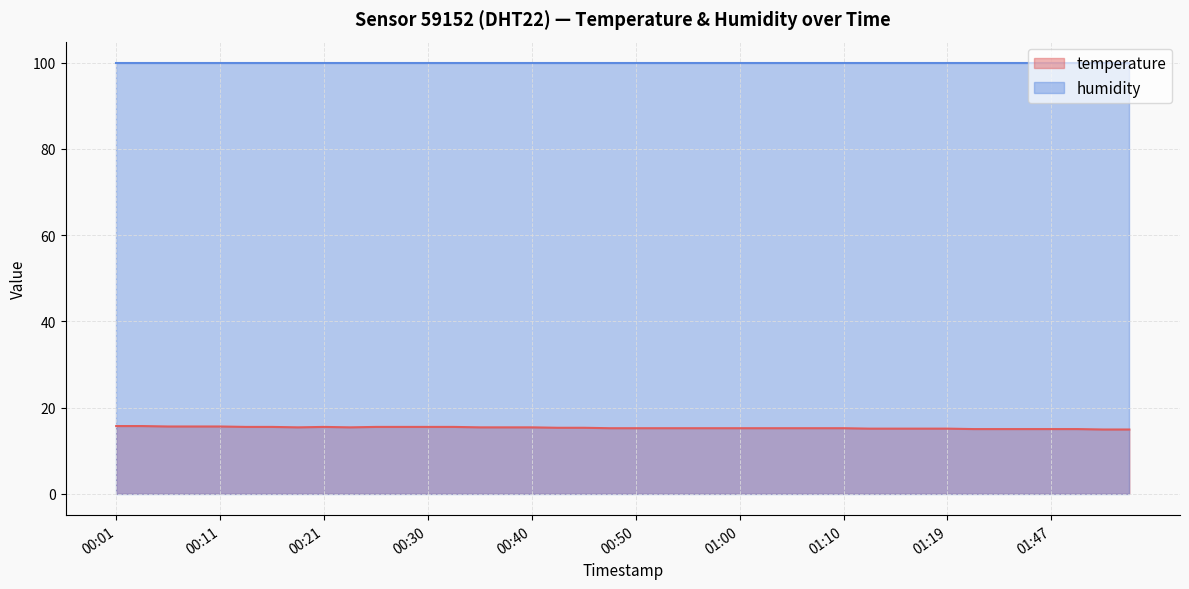

True or false: the data has more than 1 interior local peaks.

False